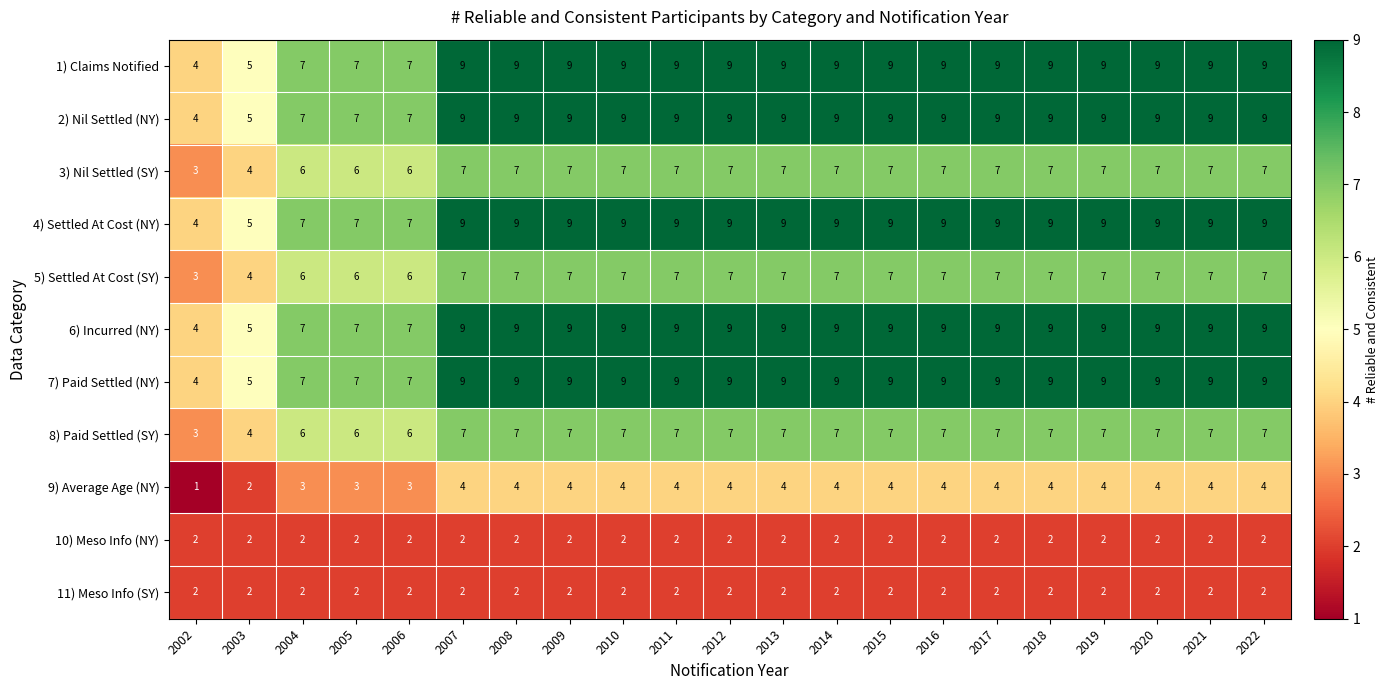

What is the approximate value of 4) Settled At Cost (NY) at 2005?

7